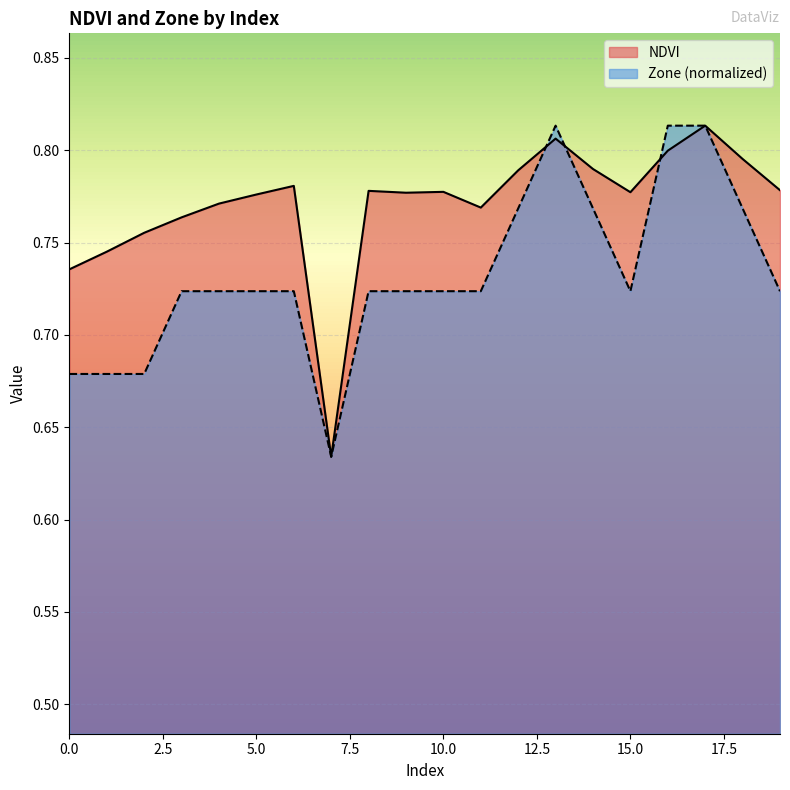

What is the sum of the NDVI values at 15 and 6?

1.6